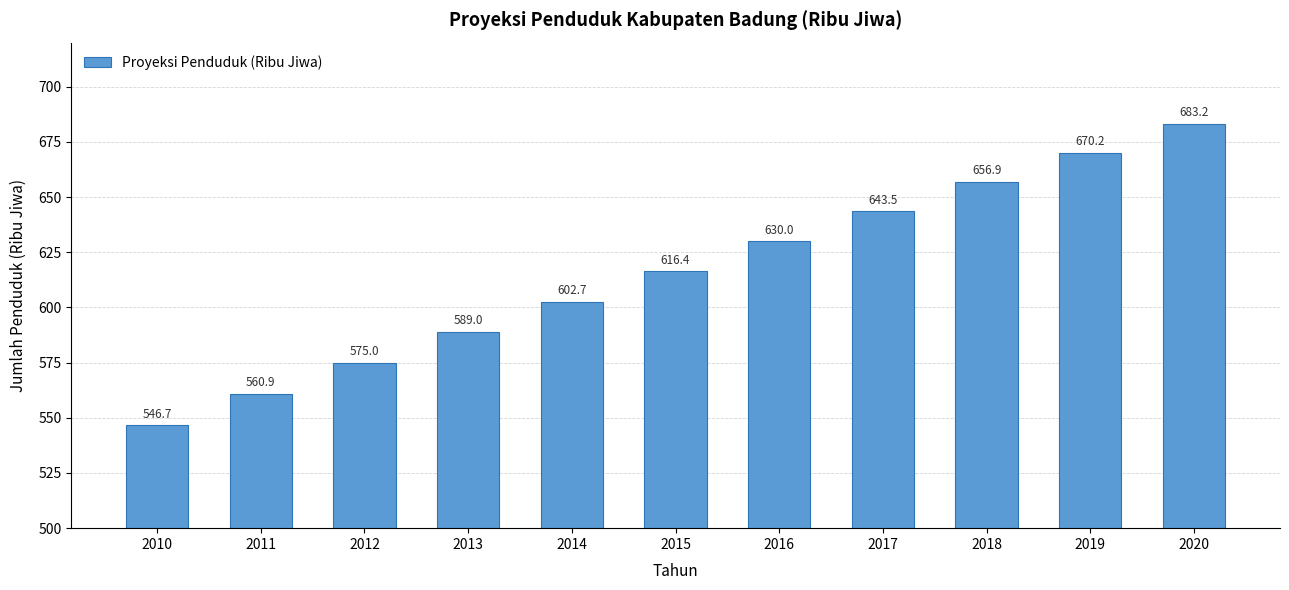

How many bars are there in total?

11